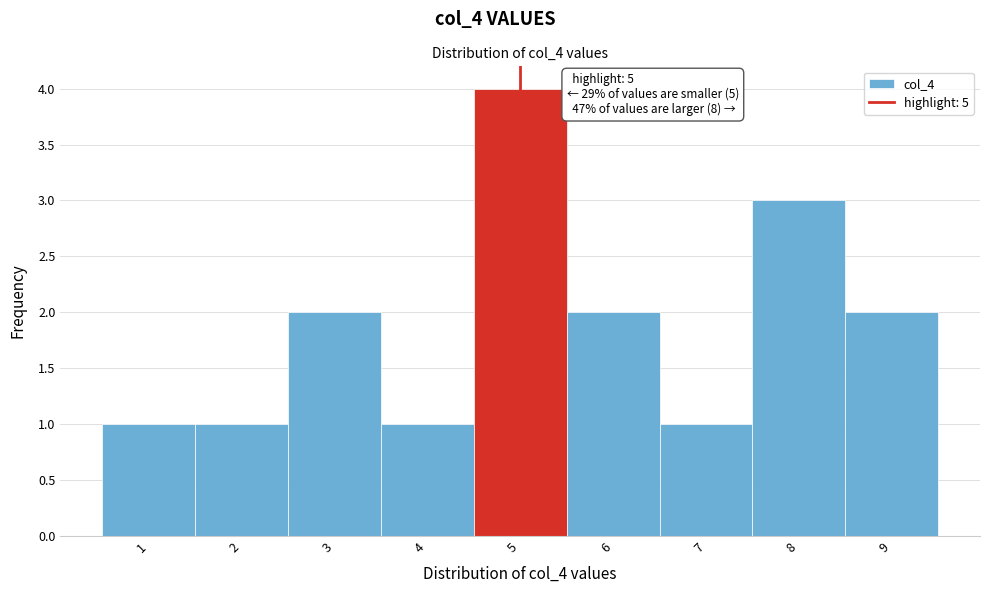

Which range on the x-axis has the tallest bar?

4.5 to 5.5